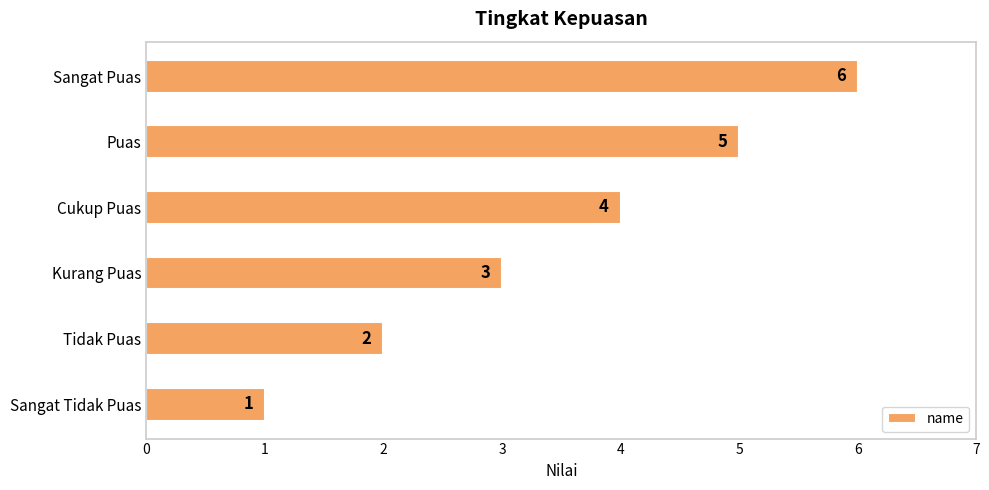

The value at Tidak Puas is 2. True or false?

True